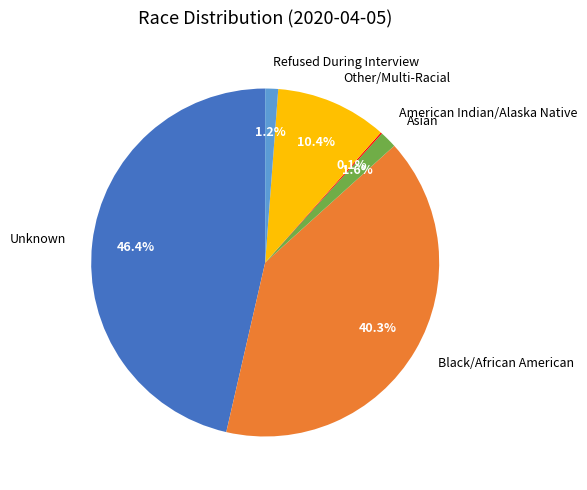

Combined, do Other/Multi-Racial and Asian account for over 50%?

No